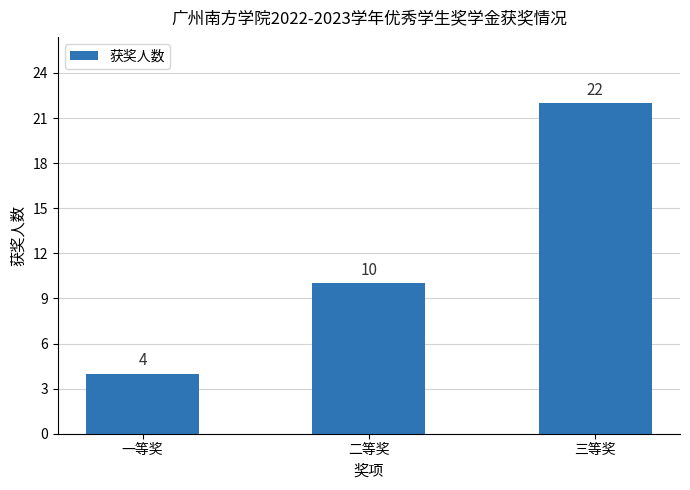

Which label corresponds to the largest value in the chart?

三等奖